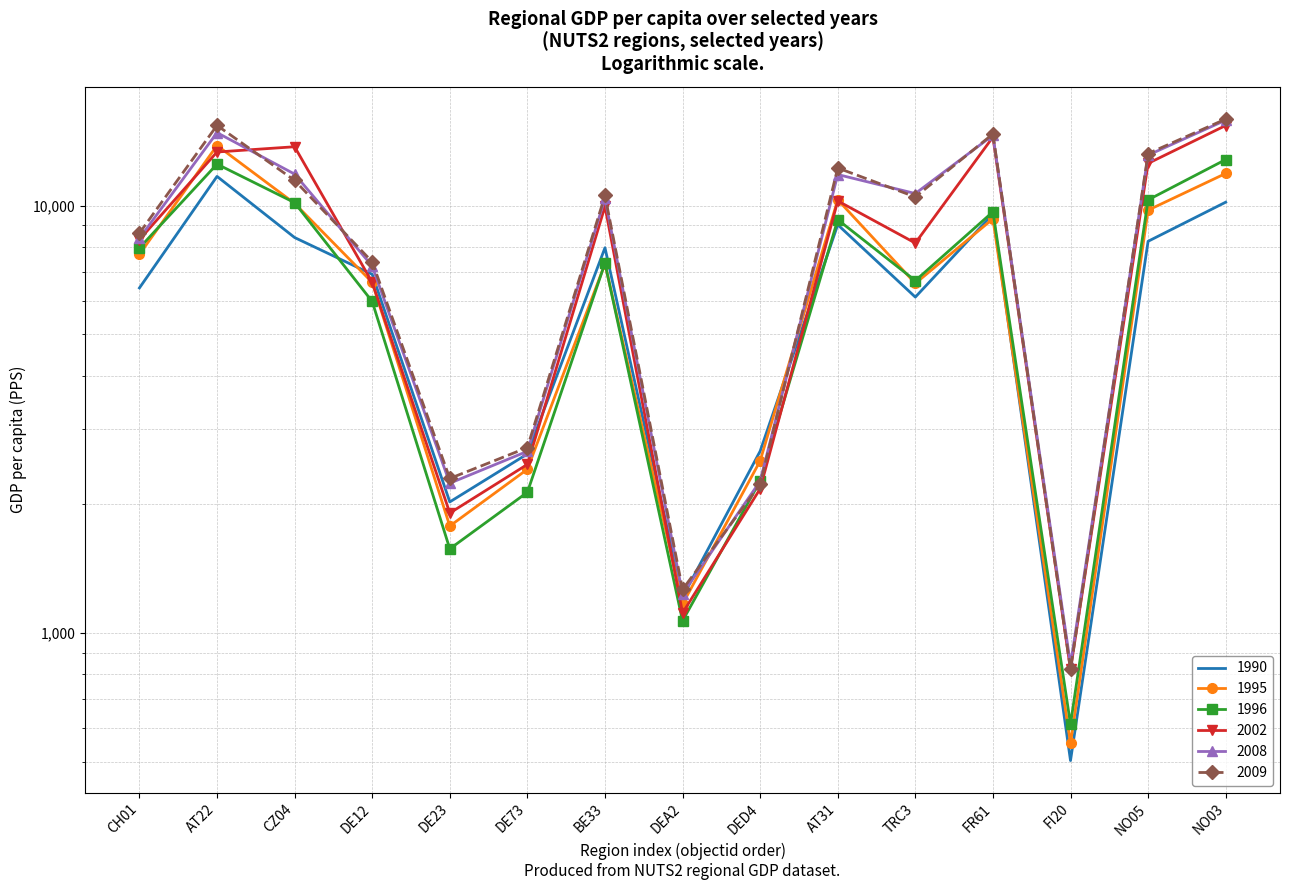

Which series has the largest total across all categories?

2009